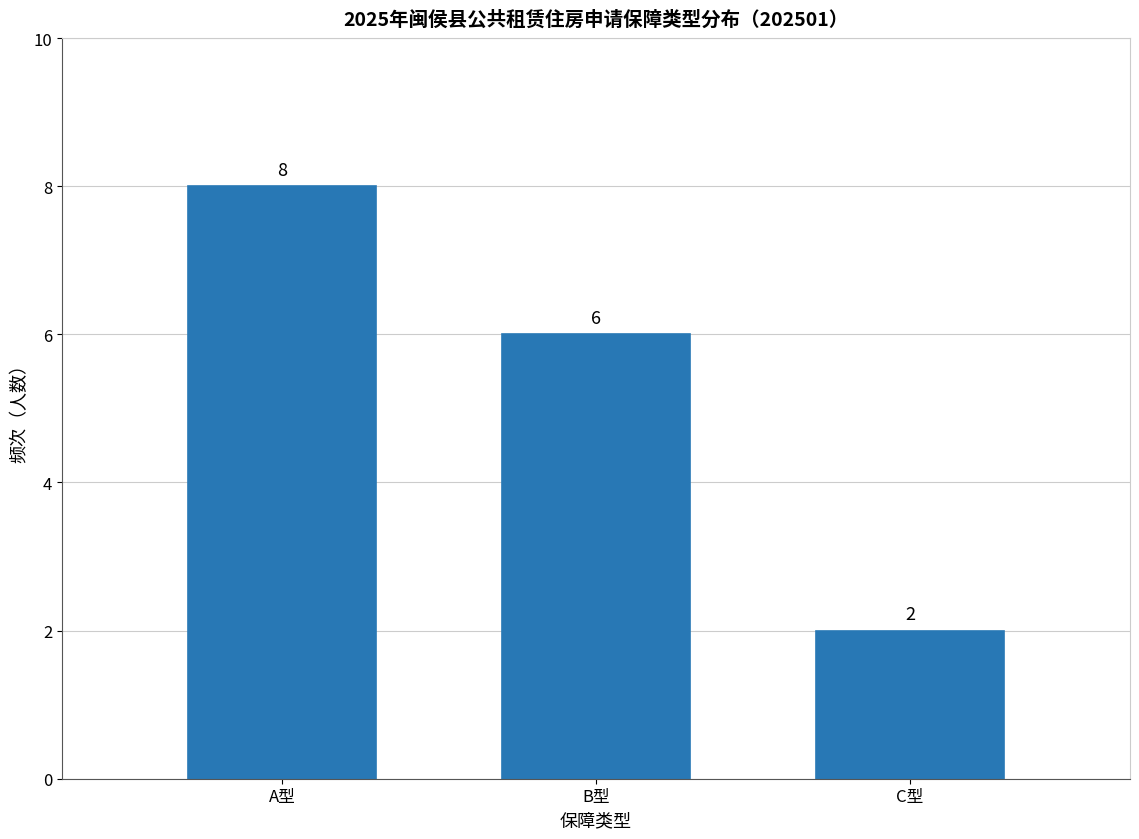

Reading right to left, transcribe all the data shown in this chart.

C型=2	B型=6	A型=8